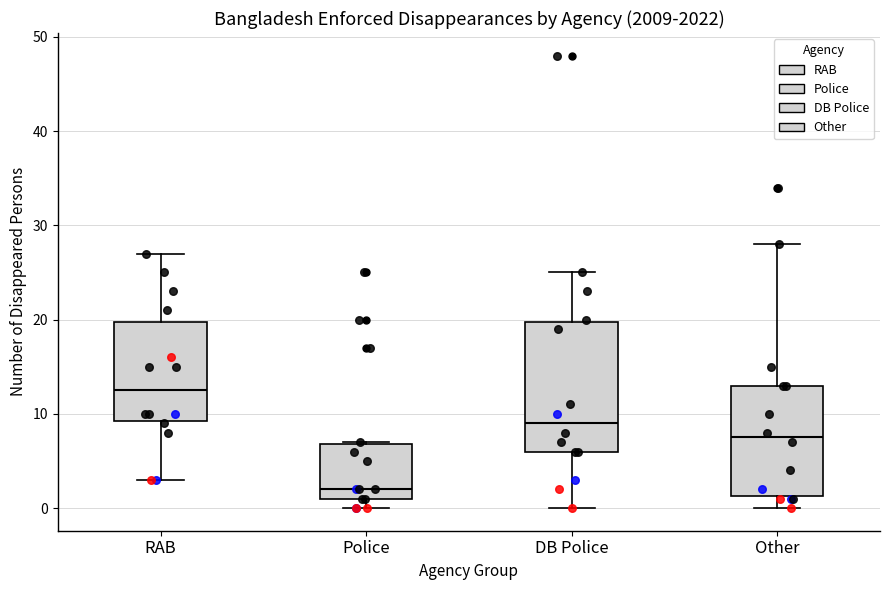

Which box is the tallest, from its lower edge to its upper edge?

DB Police